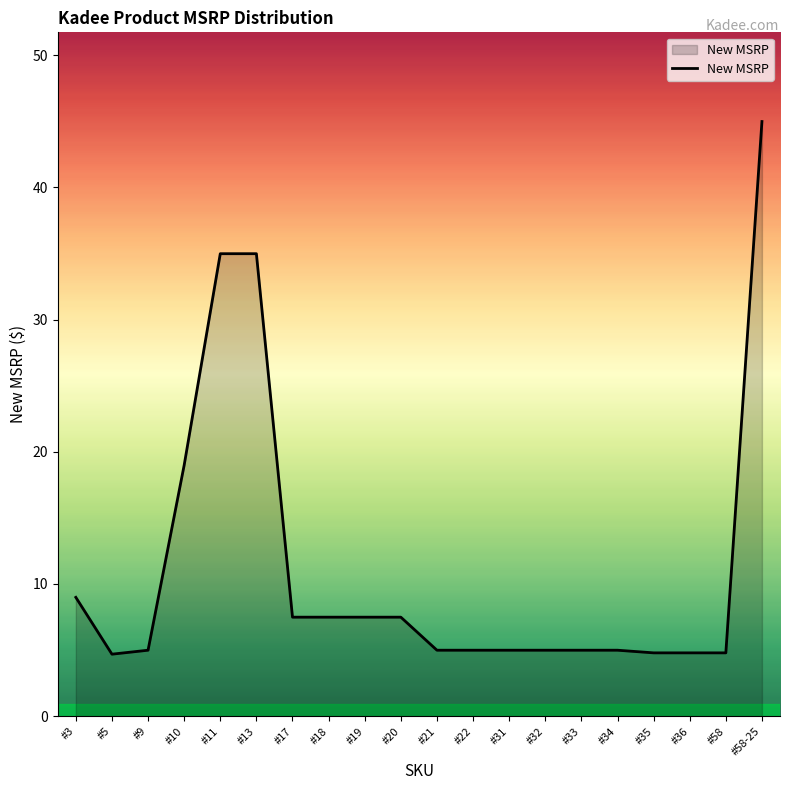

What is the smallest value displayed?

4.7